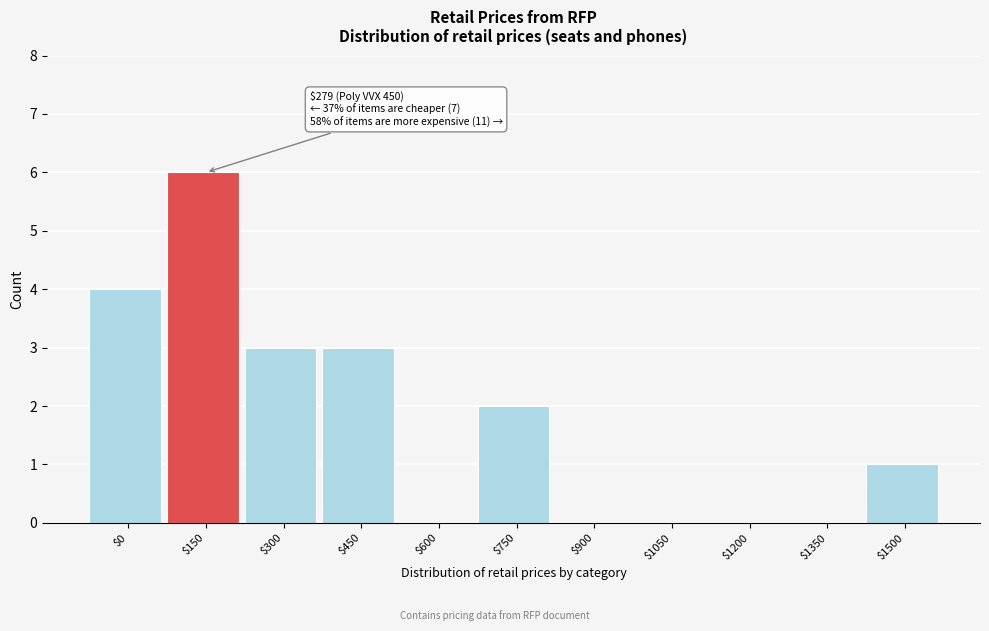

The value at $0 is 5. True or false?

False